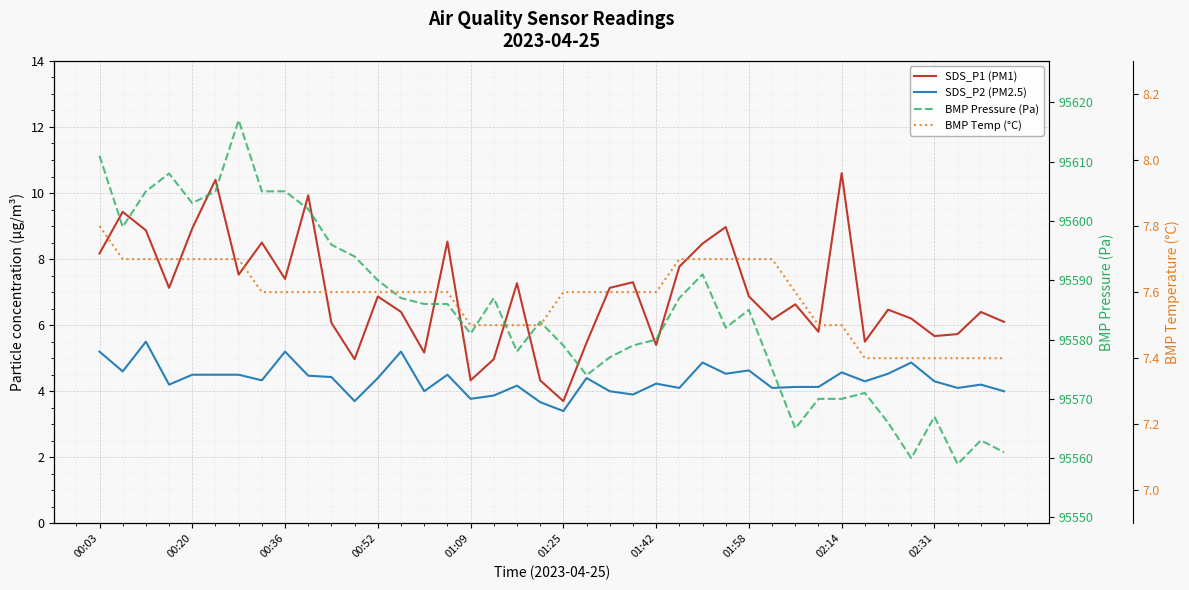

List the series in order of their peak value, lowest first.

SDS_P2 (PM2.5), BMP Temp (°C), SDS_P1 (PM1), BMP Pressure (Pa)